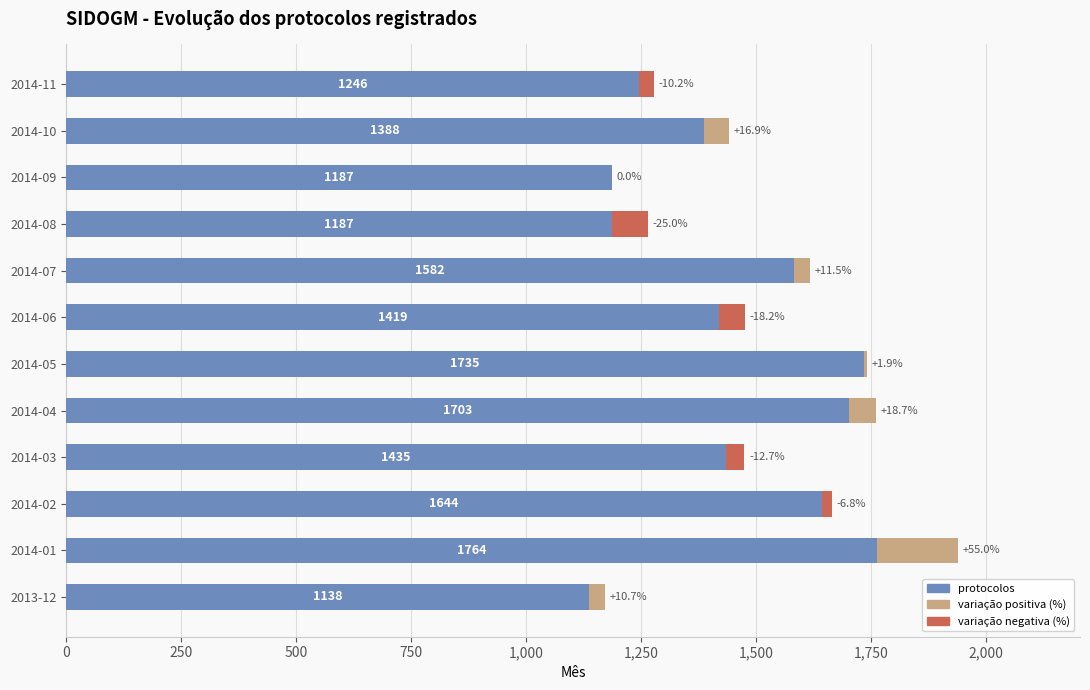

What is the sum of all values?

17428